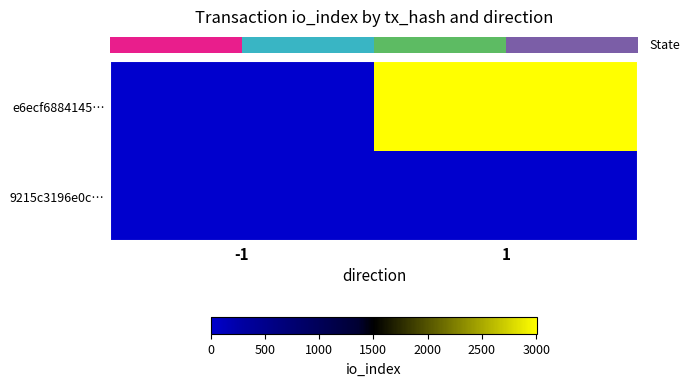

Which series has the largest total across all categories?

row_0